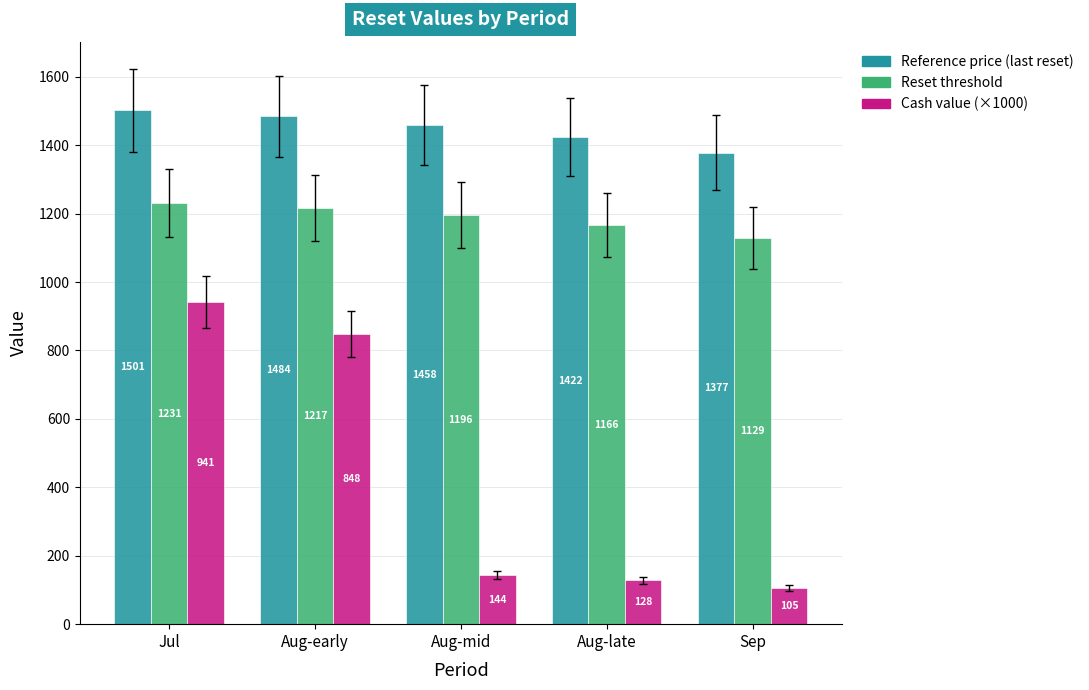

At which label does Reset threshold reach its minimum?

Sep